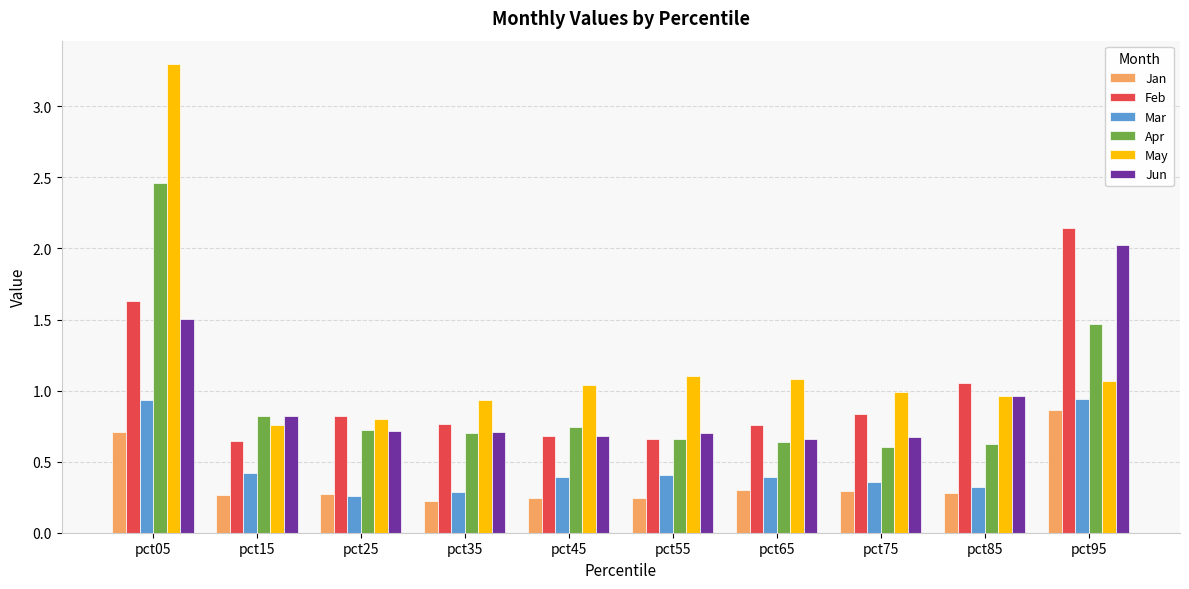

Is the value of May at pct95 greater than the value of Jun at pct85?

Yes